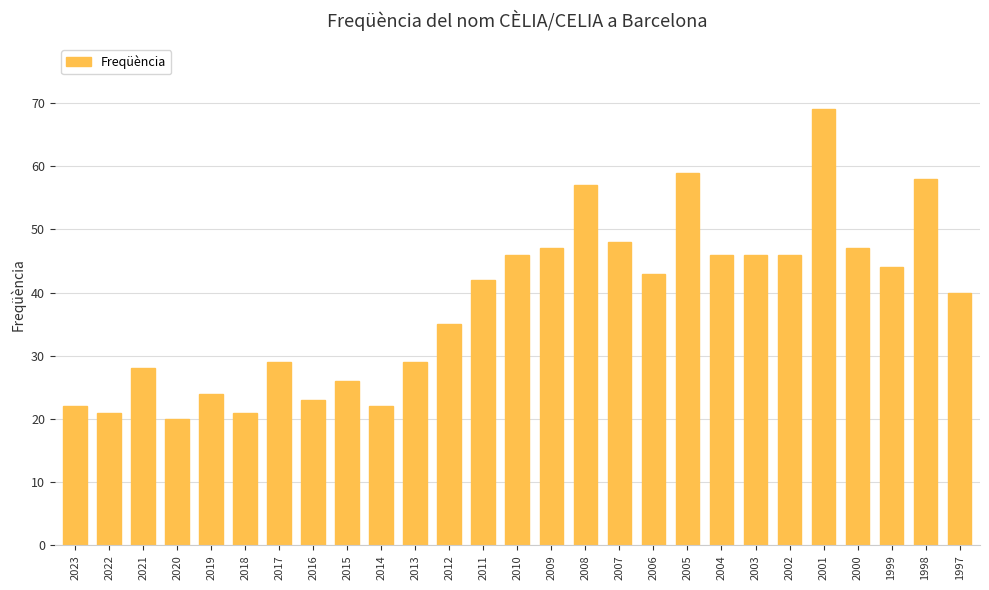

Is it true that the value at 2001 is 69?

True